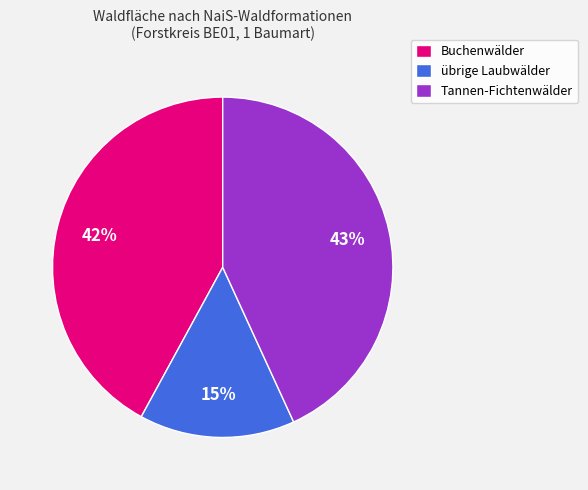

Does übrige Laubwälder represent more than half of the total?

No